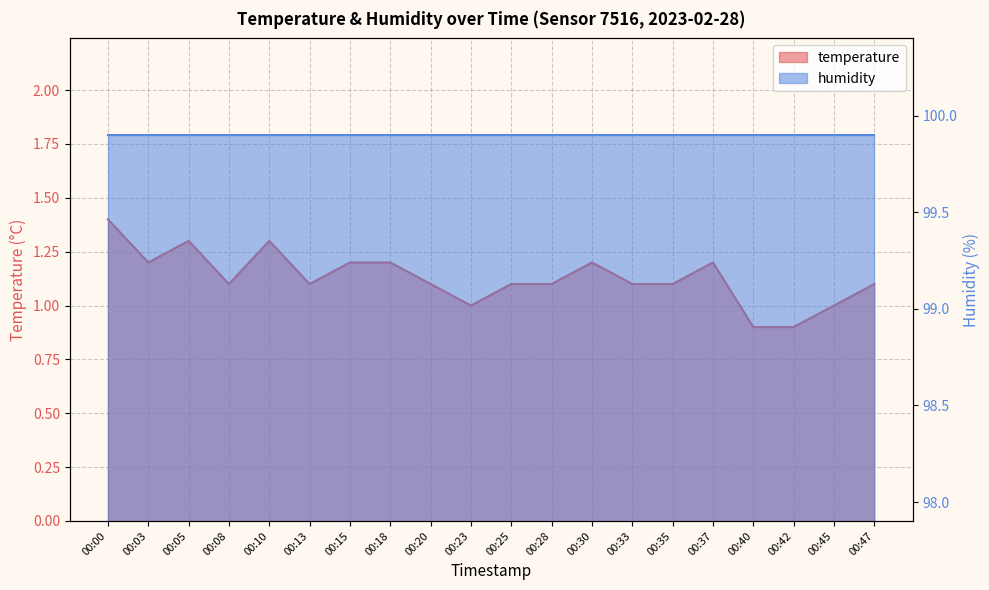

At which label is the value closest to 1?

00:23